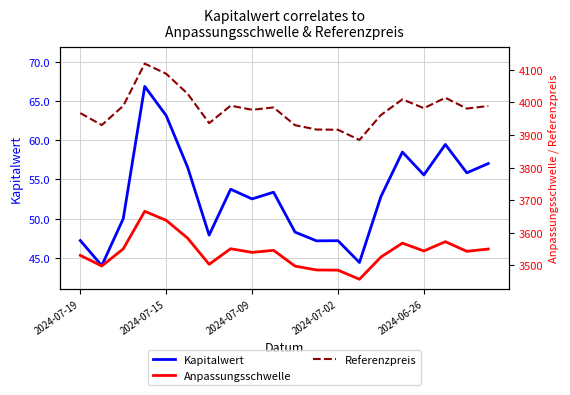

True or false: Anpassungsschwelle and Referenzpreis intersect in this chart.

False